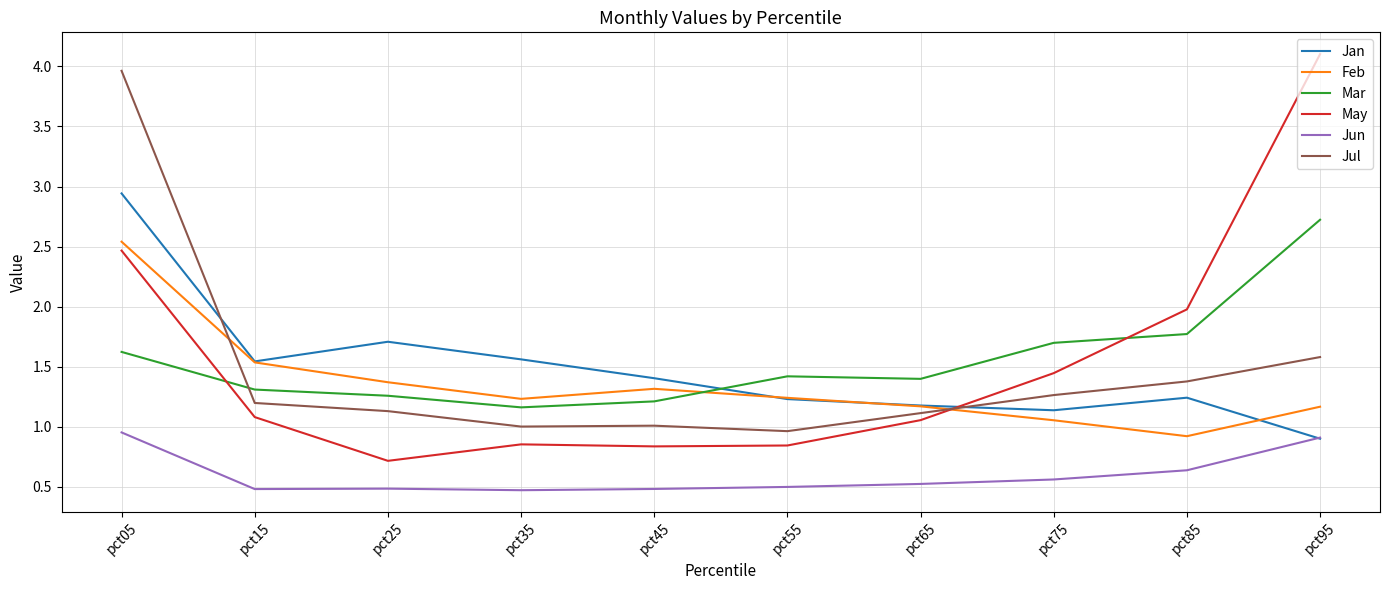

What is the lowest value of the Jun series?

0.5